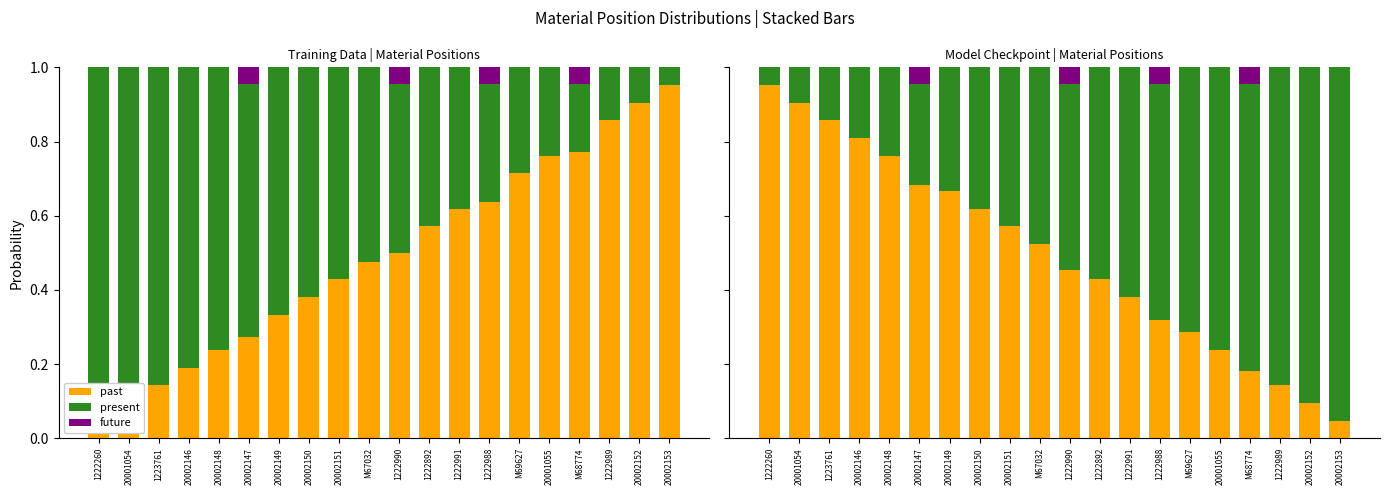

How many groups of bars are there?

20